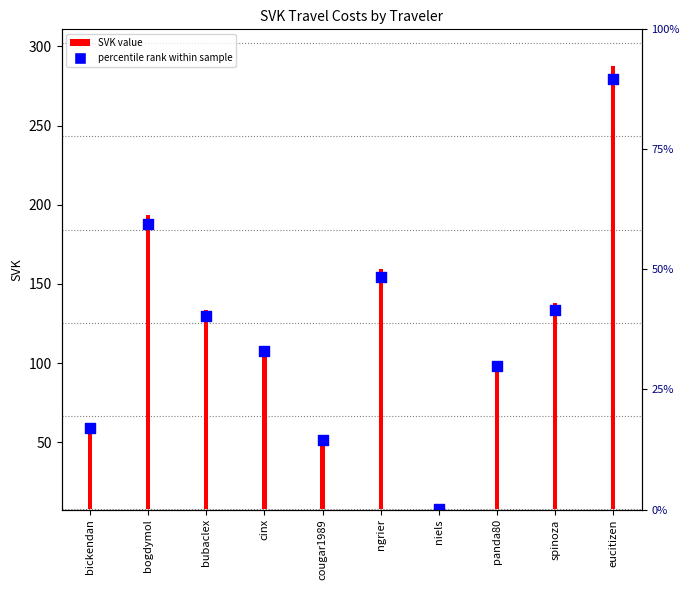

What is the change in value from bubaclex to ngrier?

+24.9